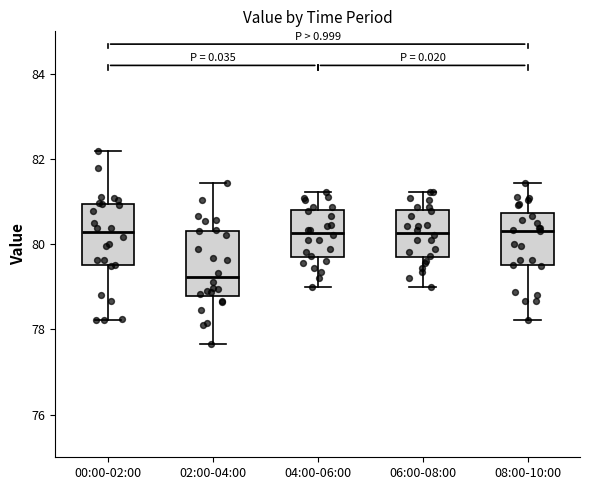

Which box's median line is the lowest?

02:00-04:00